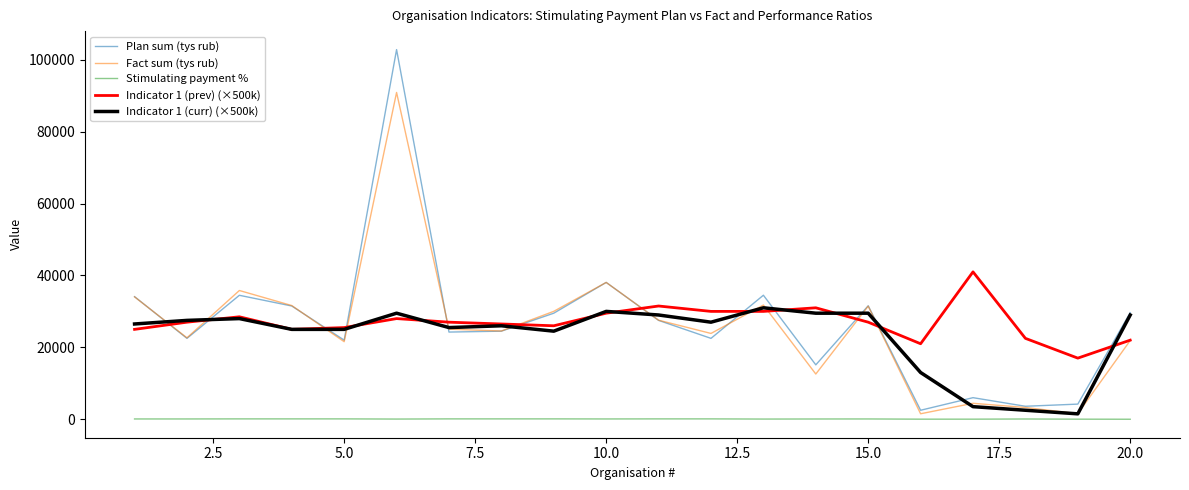

Which series has the widest spread of values?

Plan sum (tys rub)